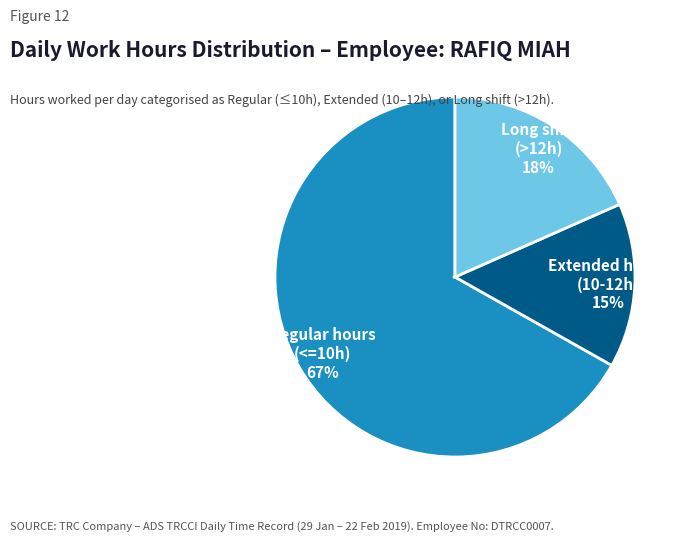

To the nearest percent, what is the difference between the largest and smallest slice percentages?

52%